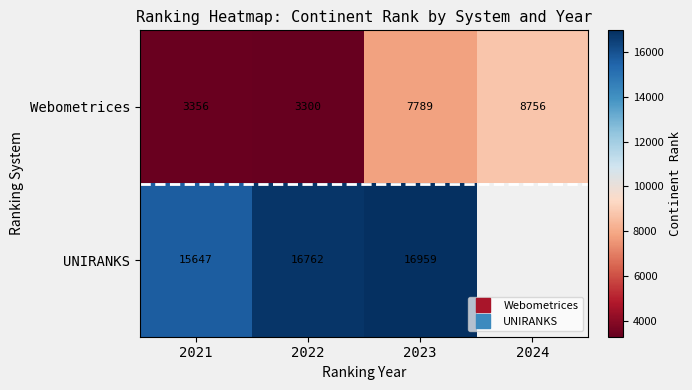

Between 2022 and 2023, which series saw the biggest shift?

Webometrices